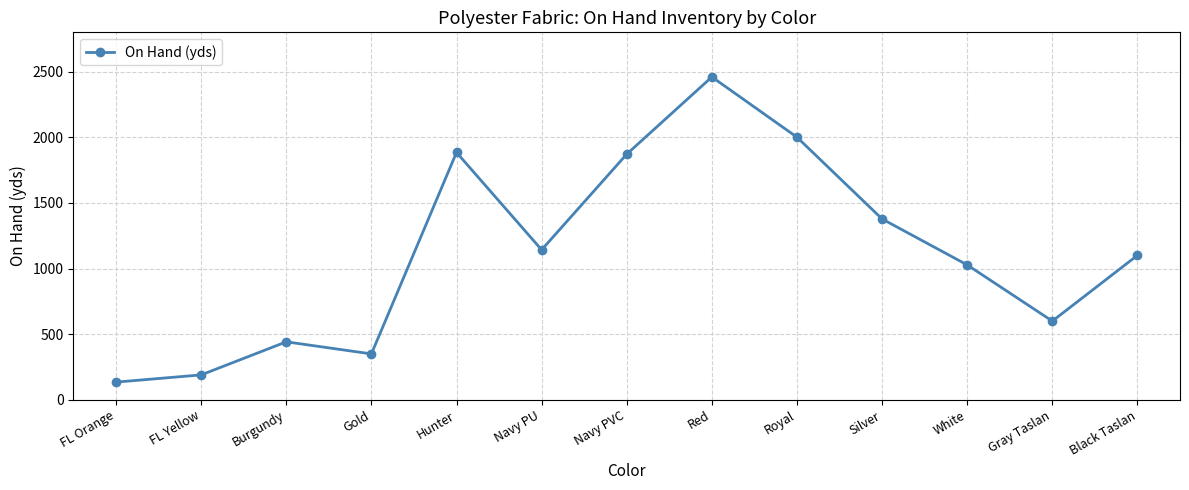

Where is the data nearest to the value 1297?

Silver